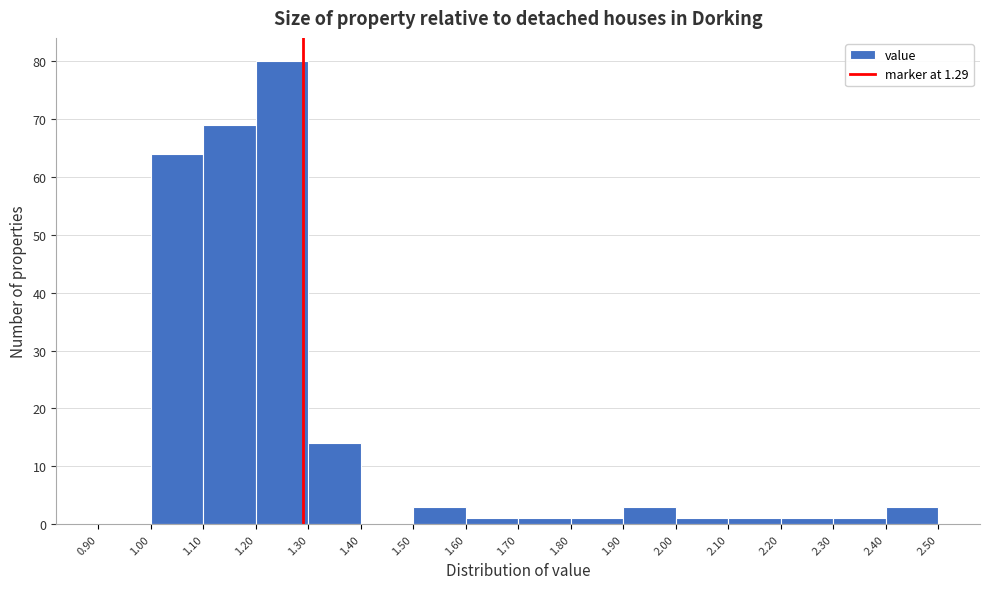

Reading left to right, transcribe this chart: for each bar, give the range it covers on the x-axis and its height. The values are not printed on the chart, so give them approximately, as read against the axis.

0.90 to 1.00: 0
1.00 to 1.10: 64
1.10 to 1.20: 69
1.20 to 1.30: 80
1.30 to 1.40: 14
1.40 to 1.50: 0
1.50 to 1.60: 3
1.60 to 1.70: 1
1.70 to 1.80: 1
1.80 to 1.90: 1
1.90 to 2.00: 3
2.00 to 2.10: 1
2.10 to 2.20: 1
2.20 to 2.30: 1
2.30 to 2.40: 1
2.40 to 2.50: 3